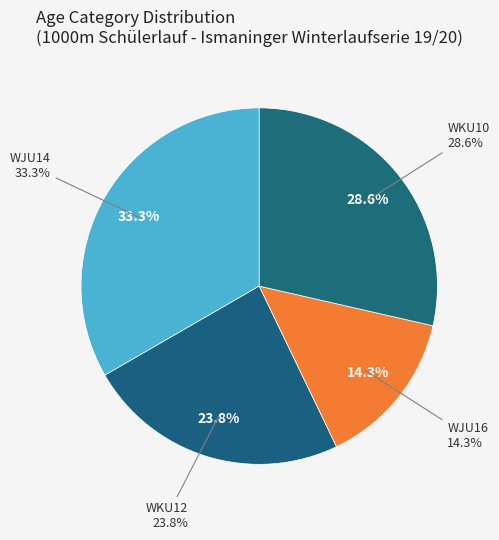

Is the sum of WKU12 and WKU10 greater than half?

Yes